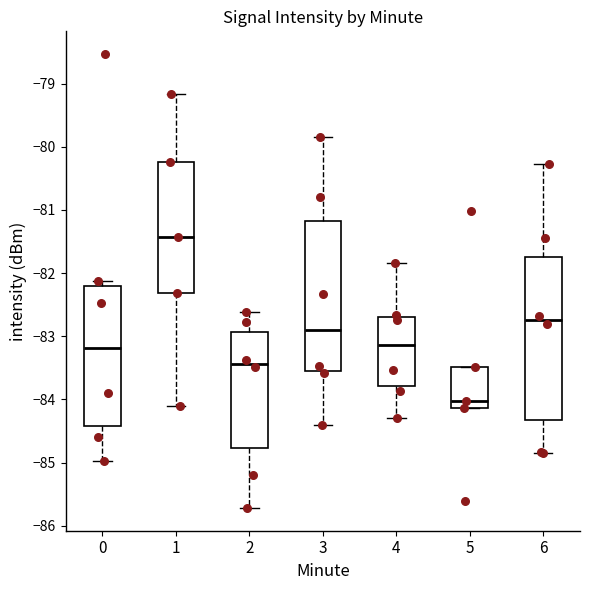

Reading left to right, read every box against the y-axis: the position of its median line, the range the box covers, and the ends of its whiskers. The values are not printed on the chart, so give them approximately, as read against the axis.

0: median -83.2, box -84.4 to -82.2, whiskers -85.0 to -82.1
1: median -81.4, box -82.3 to -80.2, whiskers -84.1 to -79.2
2: median -83.4, box -84.8 to -82.9, whiskers -85.7 to -82.6
3: median -82.9, box -83.6 to -81.2, whiskers -84.4 to -79.8
4: median -83.1, box -83.8 to -82.7, whiskers -84.3 to -81.8
5: median -84.0, box -84.1 to -83.5, whiskers -84.1 to -83.5
6: median -82.7, box -84.3 to -81.7, whiskers -84.8 to -80.3